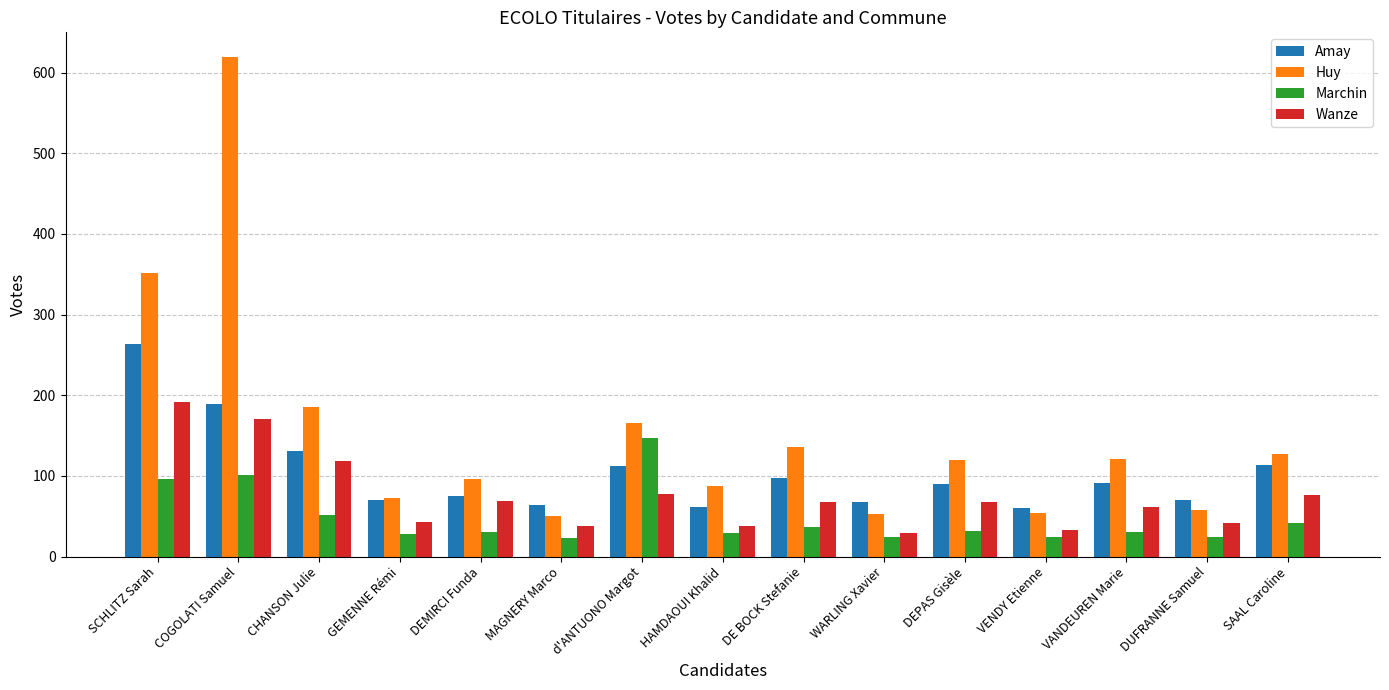

How many data points in Amay are less than 90?

7